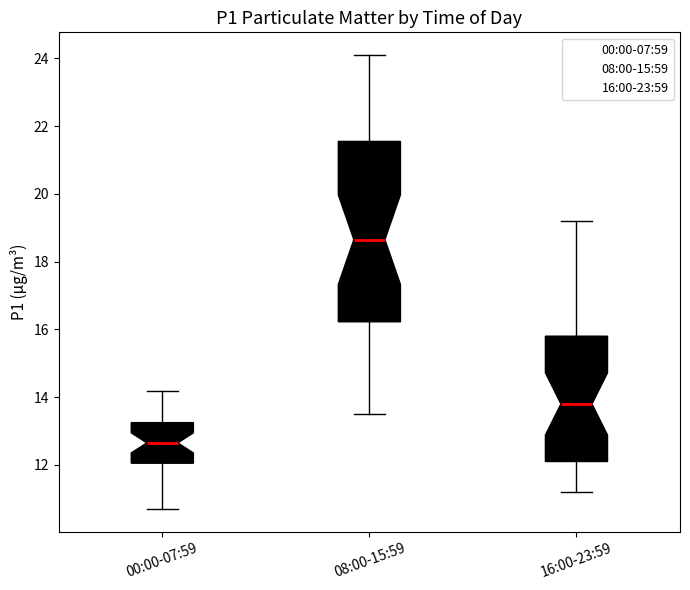

Which box has the lowest median line?

00:00-07:59